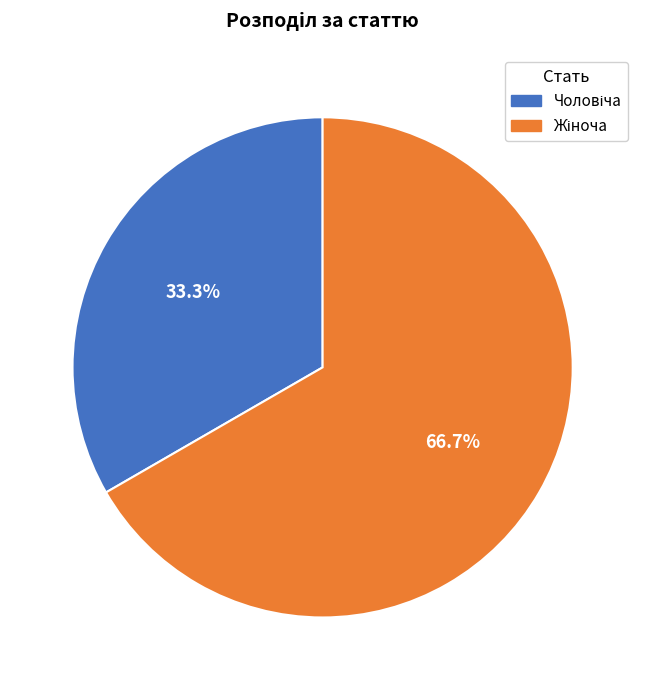

Is there a majority slice in this chart?

Yes